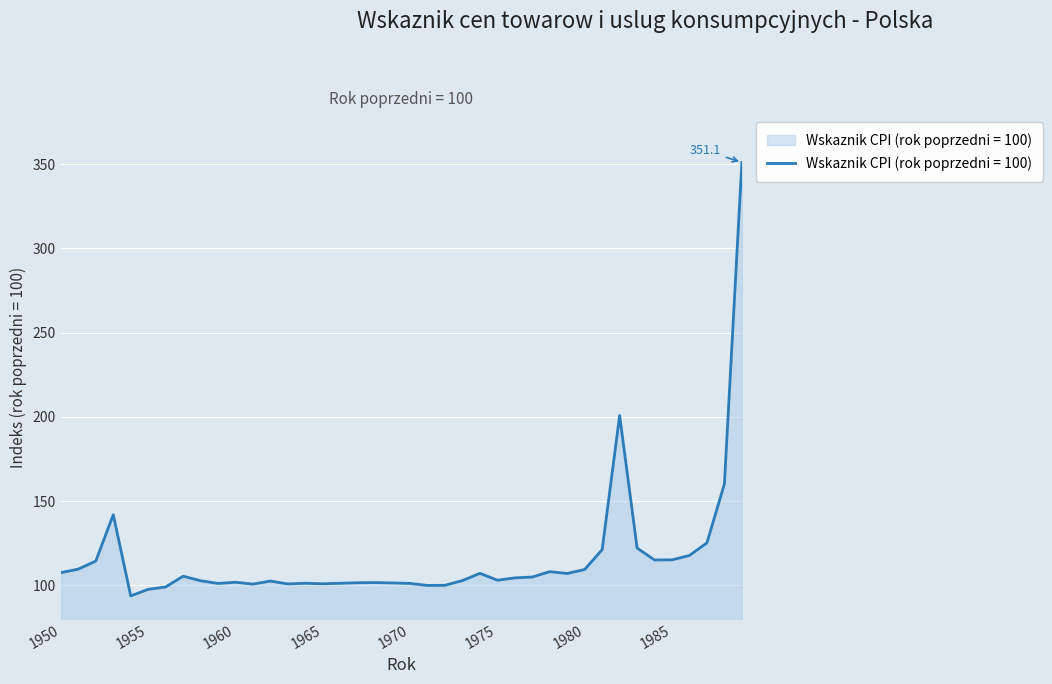

How many lines are shown in the chart?

1